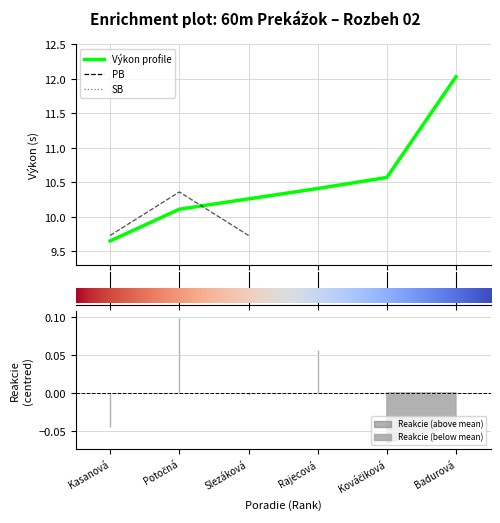

What is the label of the 5th point from the left?

Kováčiková